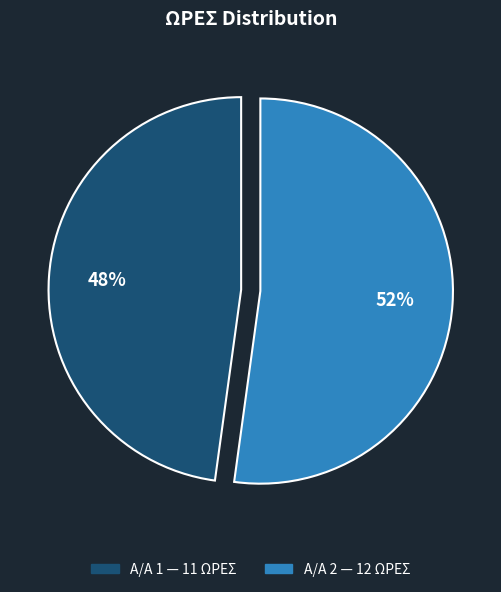

To the nearest percent, what is the average slice percentage?

50%